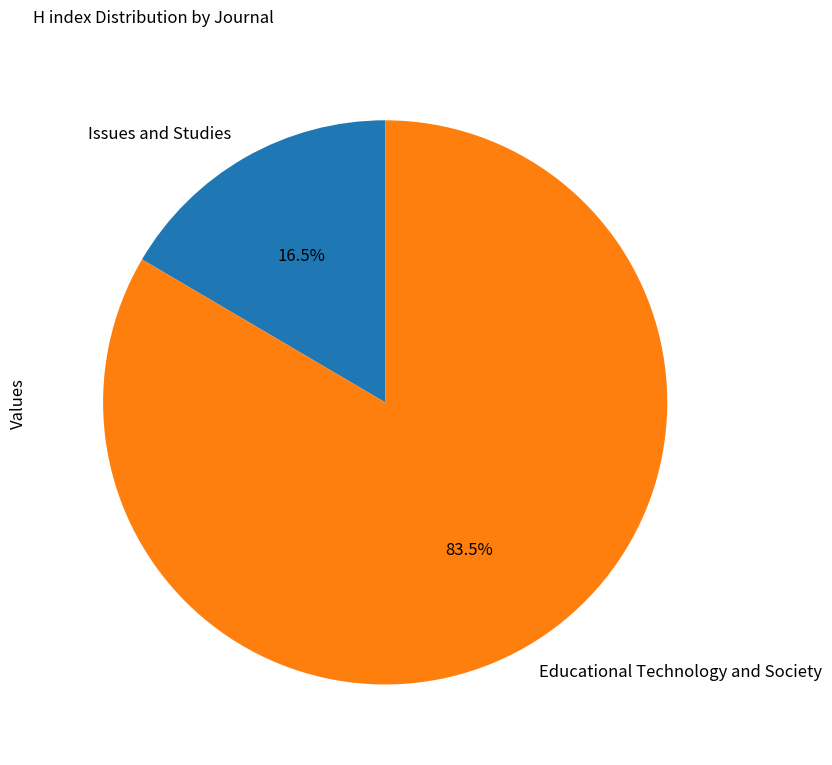

Which category accounts for the majority?

Educational Technology and Society